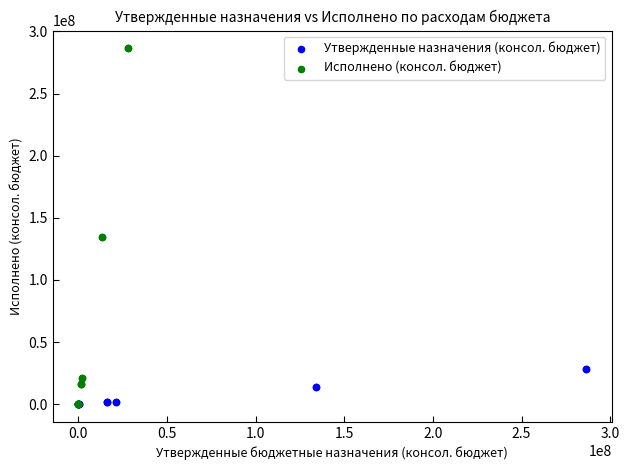

Which series contains the highest Y value?

Исполнено (консол. бюджет)